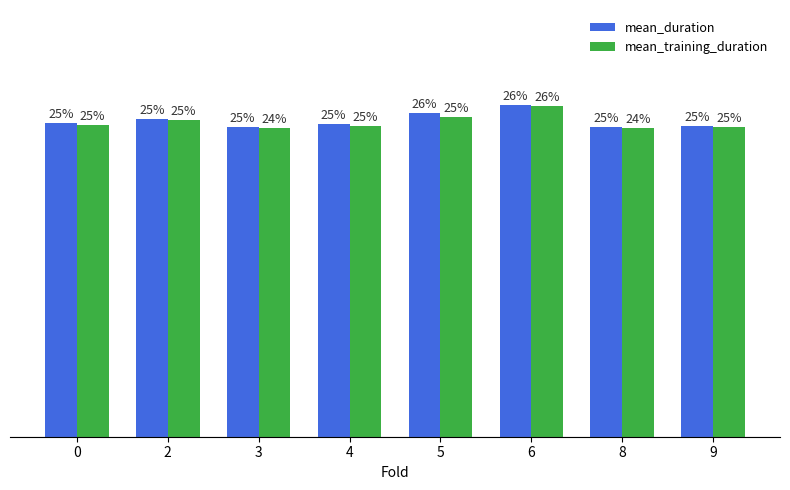

Between 2 and 4, which series saw the biggest shift?

mean_training_duration